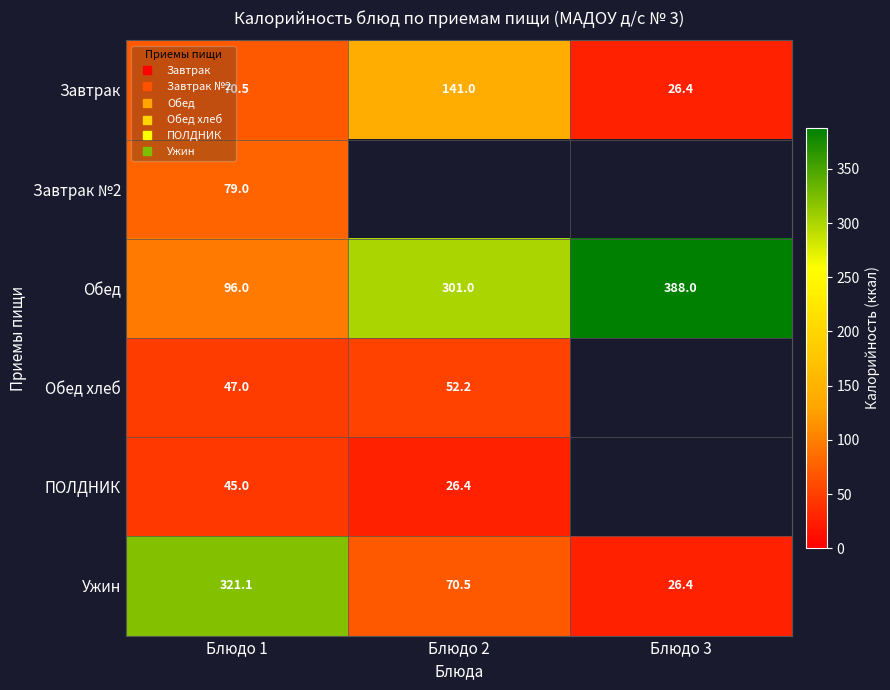

Read the Завтрак №2 value at Блюдо 1.

79.0